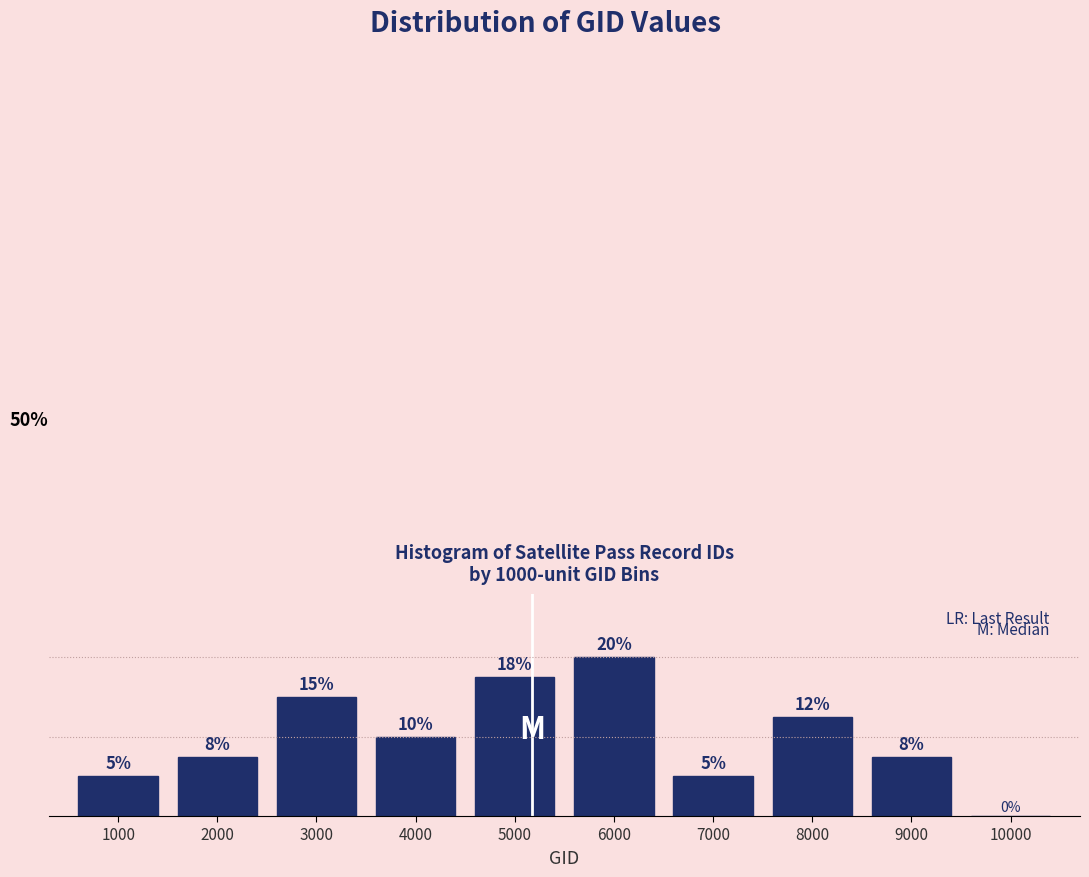

Are the bars horizontal?

No